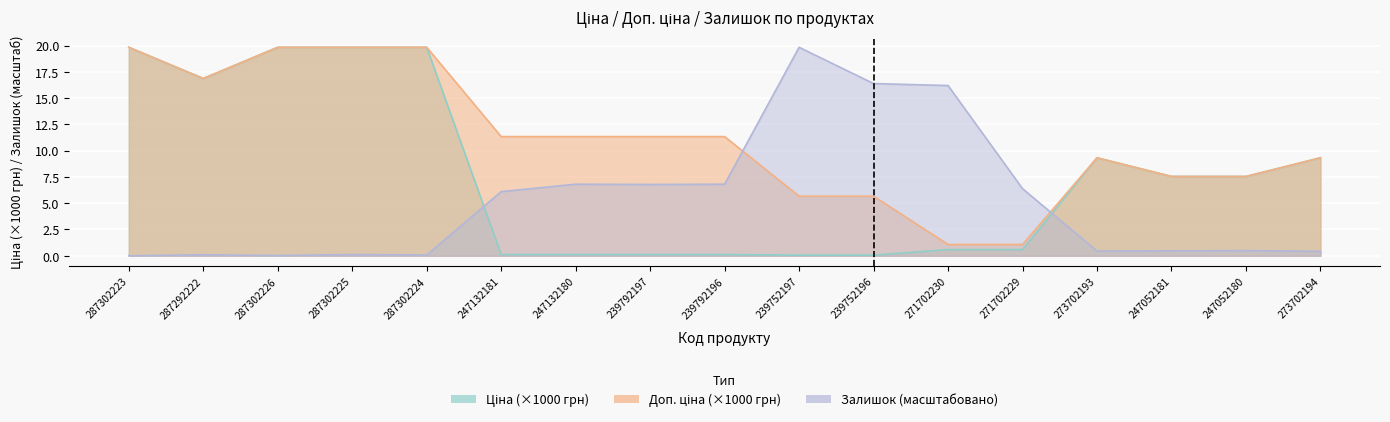

What is the approximate value of Залишок at 271702229?

6.4